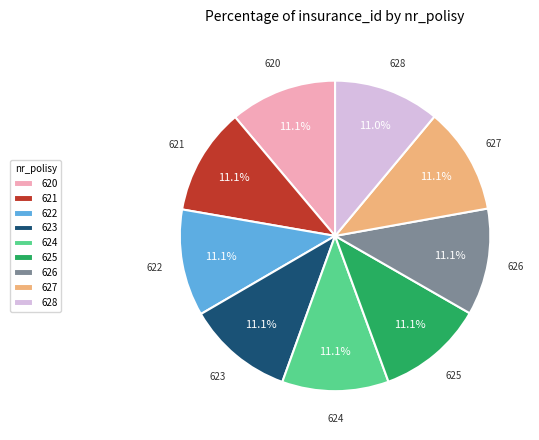

What is the ratio of the value at 621 to the value at 624?

1.0